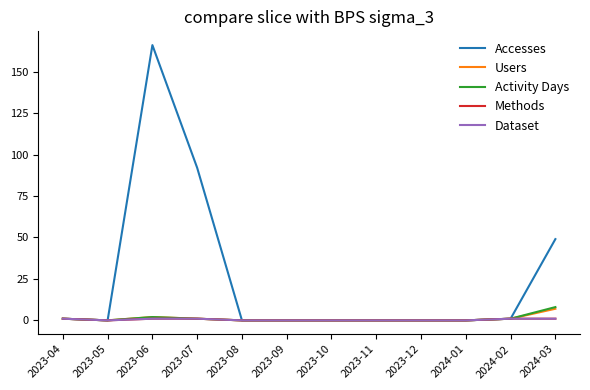

At 2023-07, list the series in order from largest to smallest.

Accesses, Users, Activity Days, Methods, Dataset